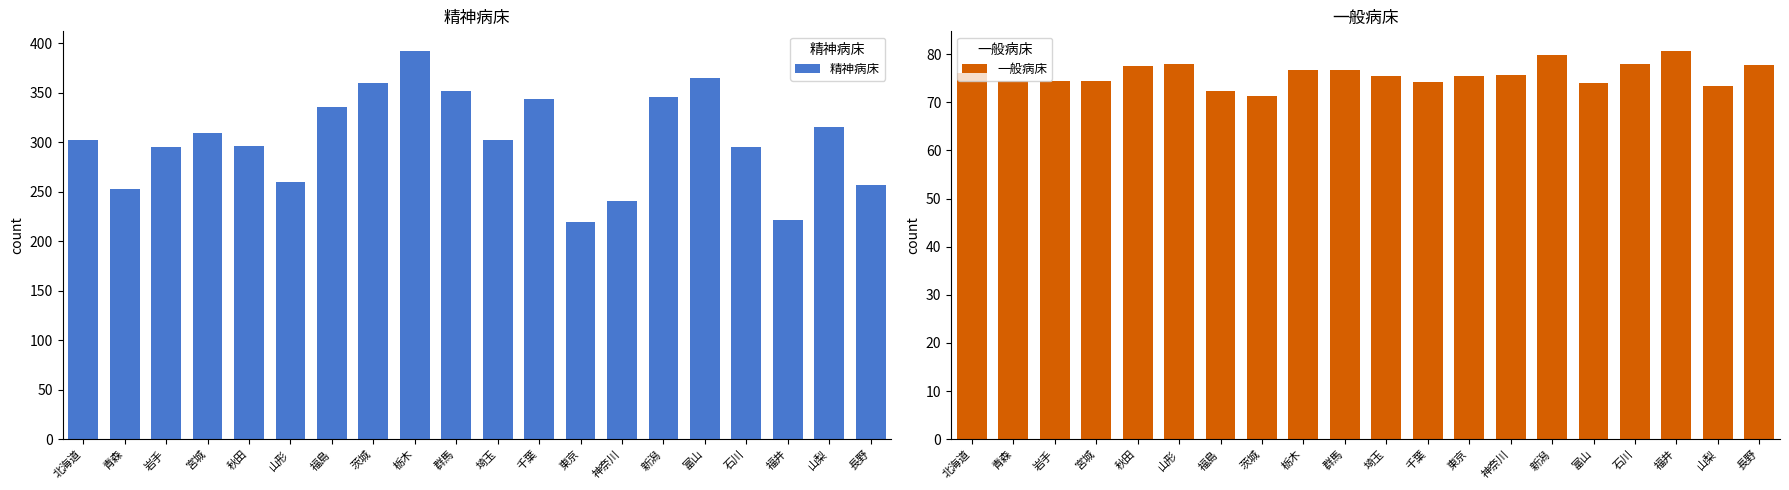

Between 宮城 and 埼玉, which series saw the biggest shift?

精神病床